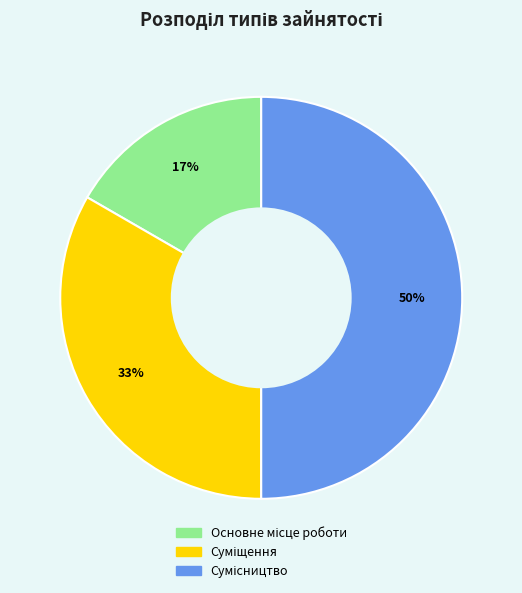

To the nearest percent, what is the difference between the largest and smallest slice percentages?

33%